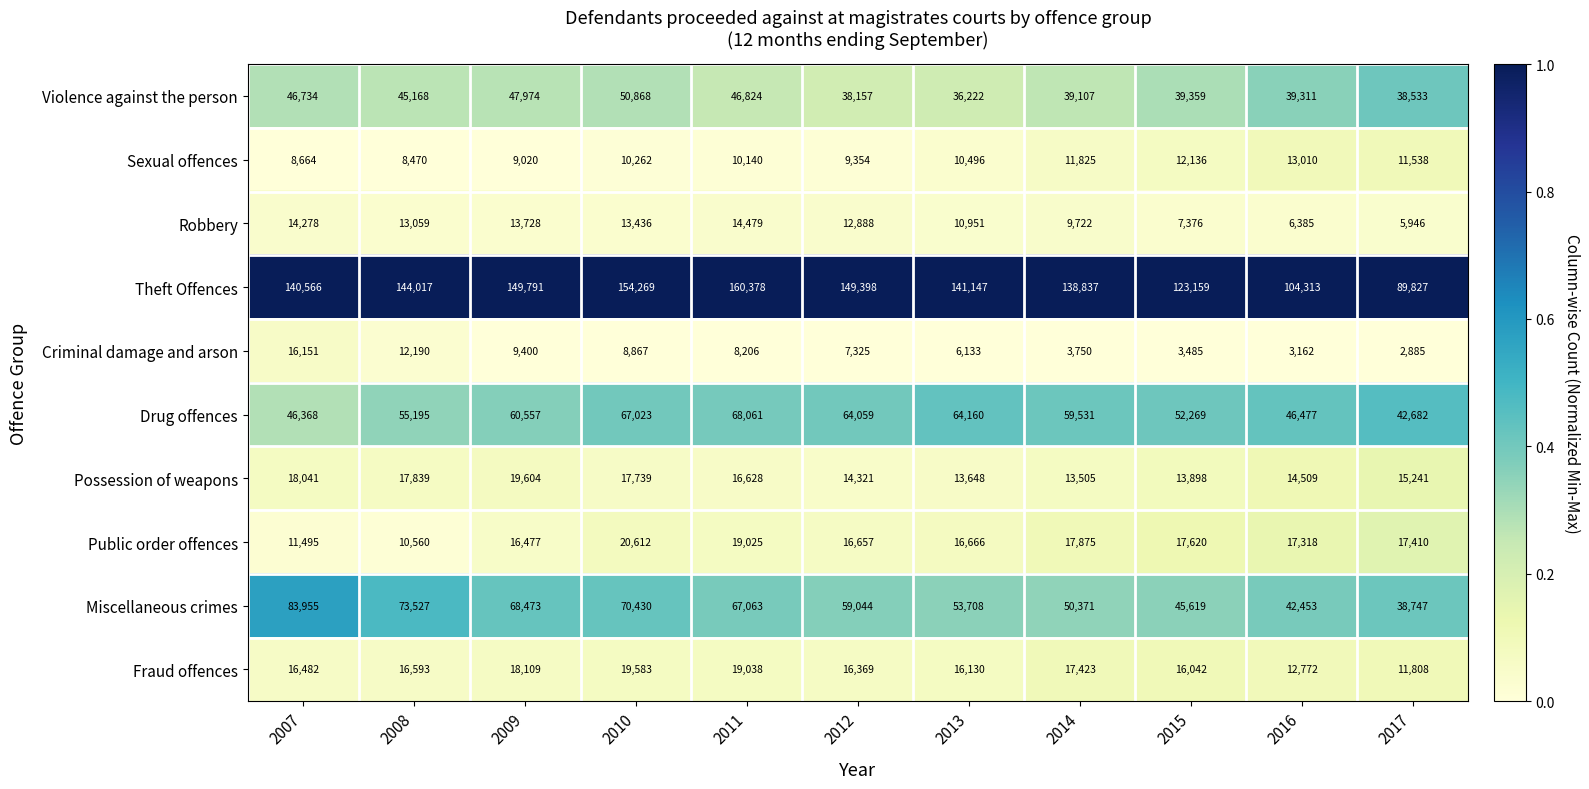

Which label corresponds to the smallest value in the chart?

2017